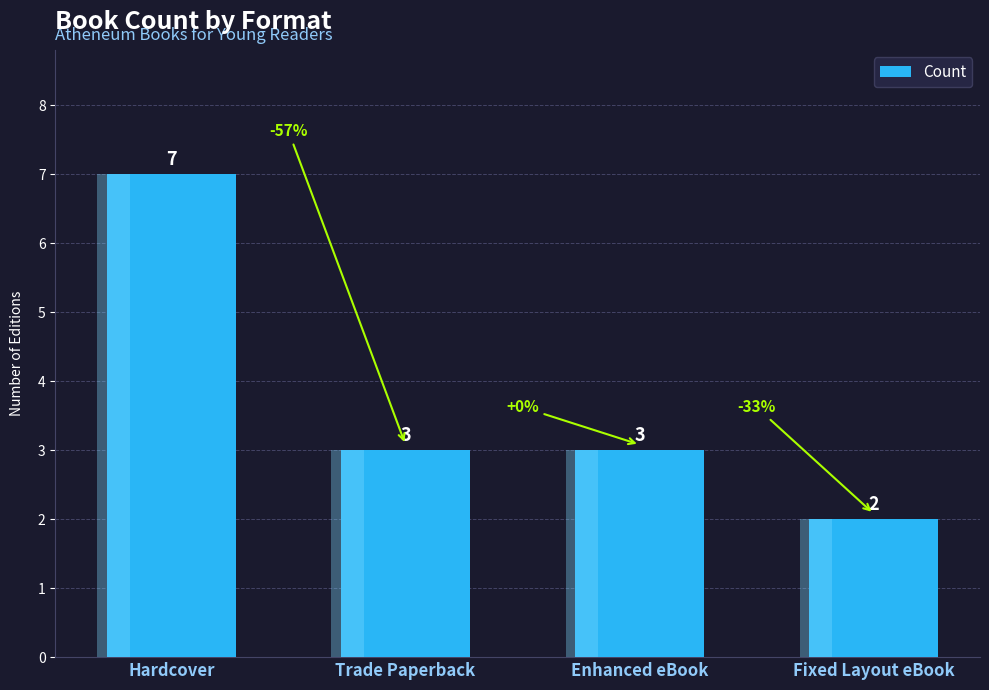

Between Trade Paperback and Fixed Layout eBook, which is larger?

Trade Paperback